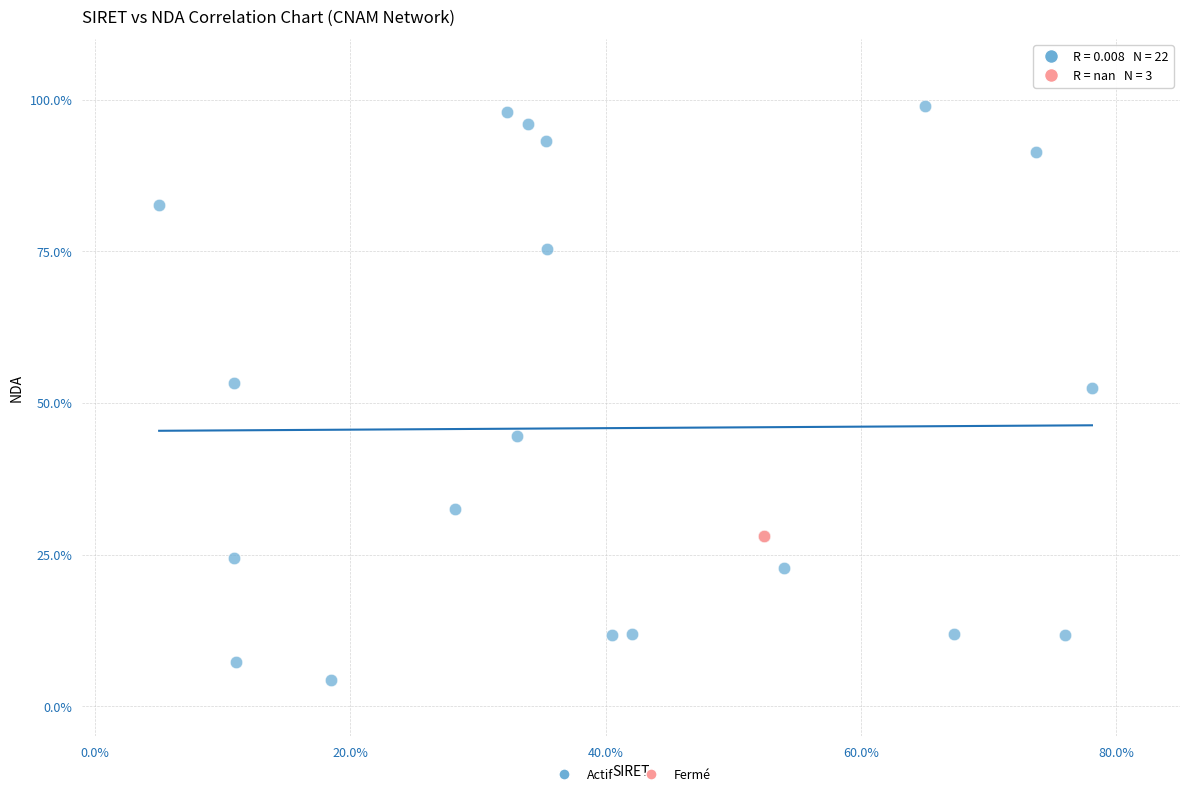

Which series contains the lowest Y value?

Actif